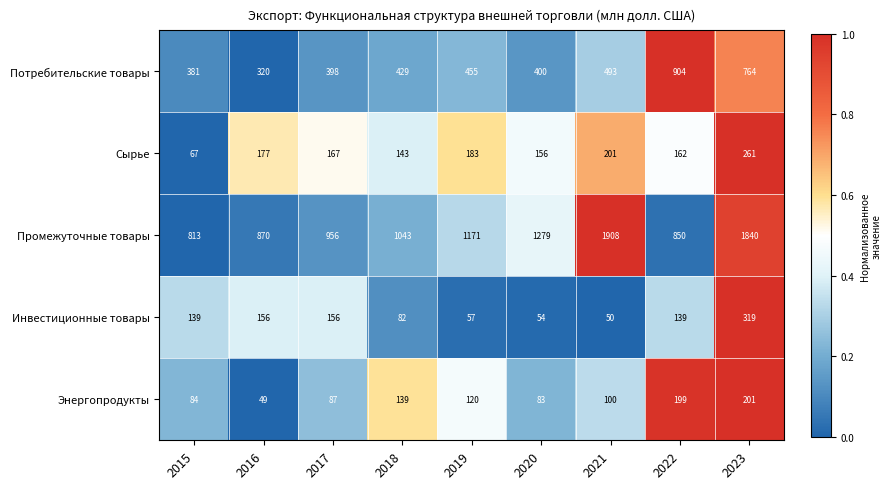

At which label does Потребительские товары reach its peak?

2022